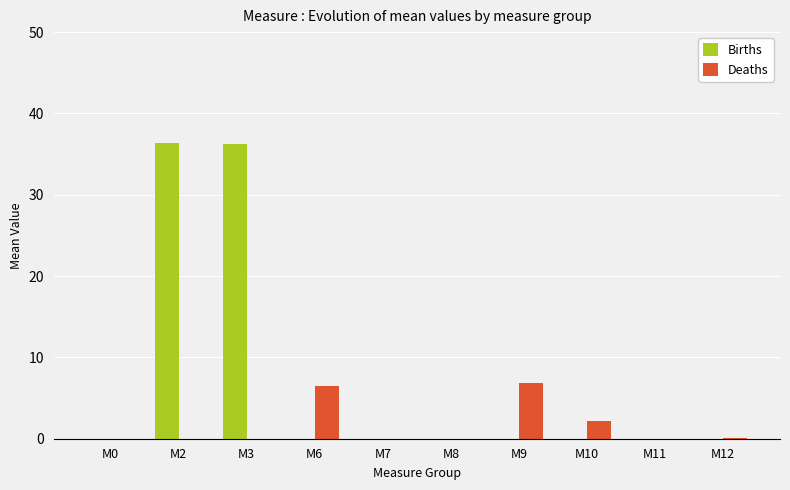

What is the total value across all series at M6?

6.5